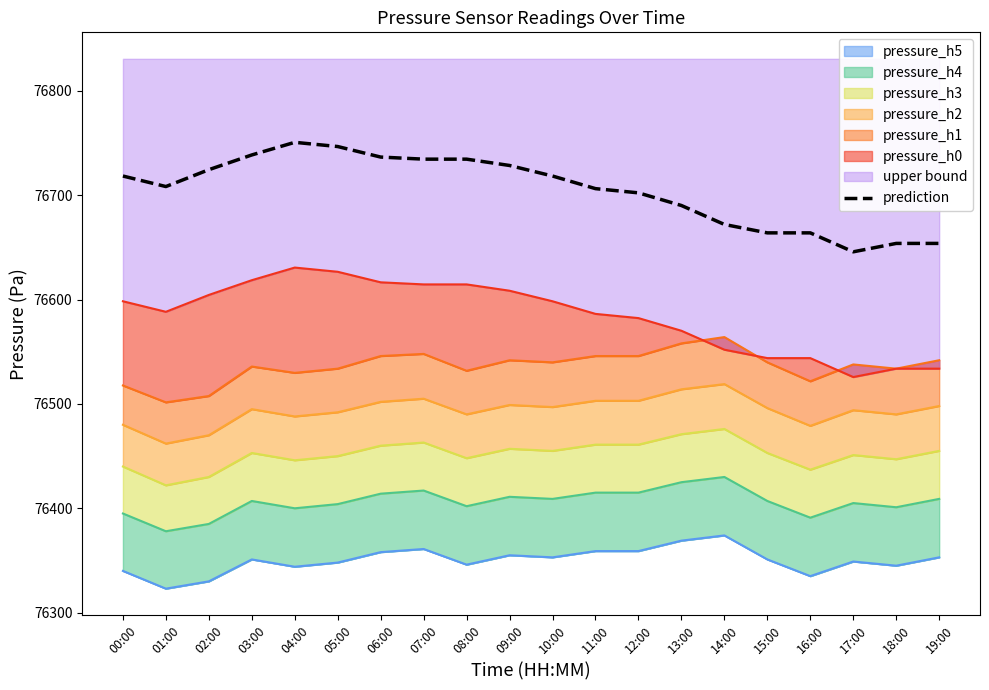

What is the label of the 7th point from the left?

06:00